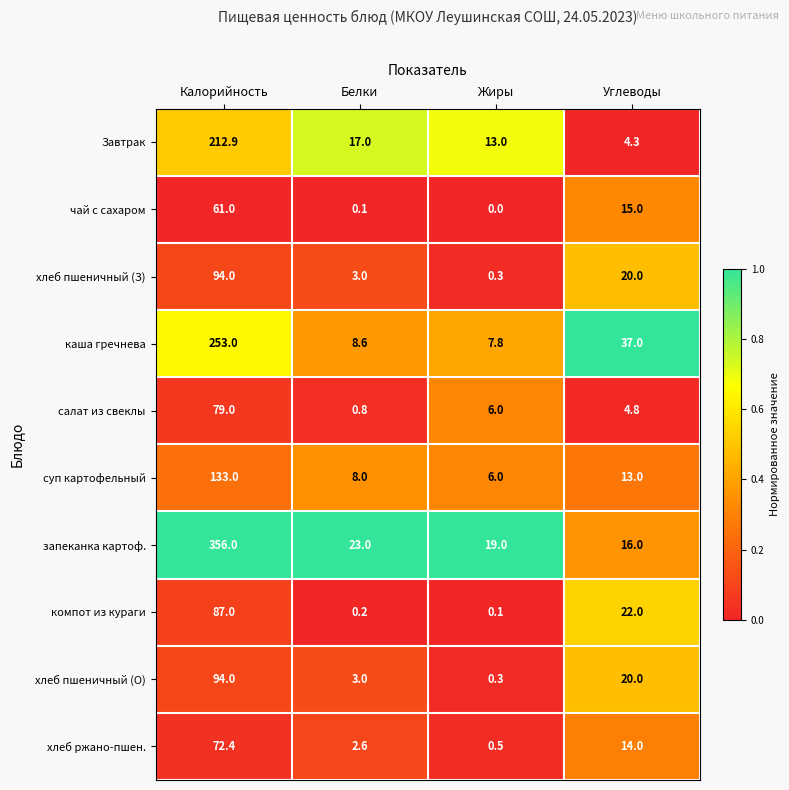

How many series are shown in this chart?

10